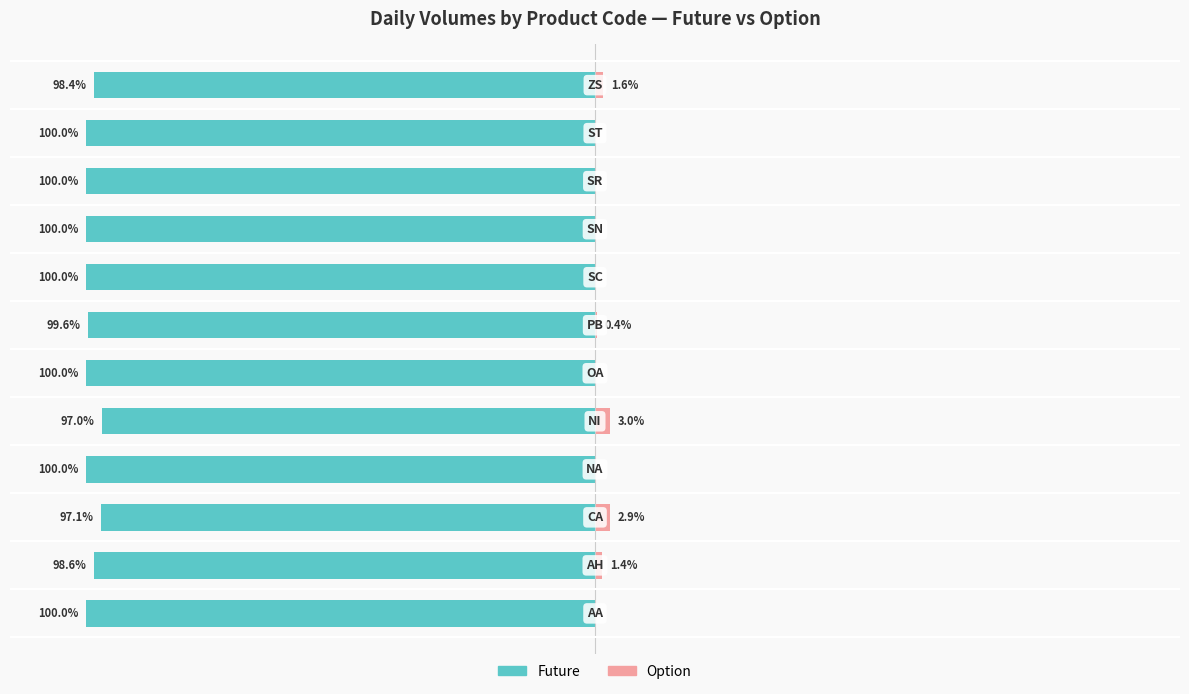

At how many categories does at least one series exceed -64?

12